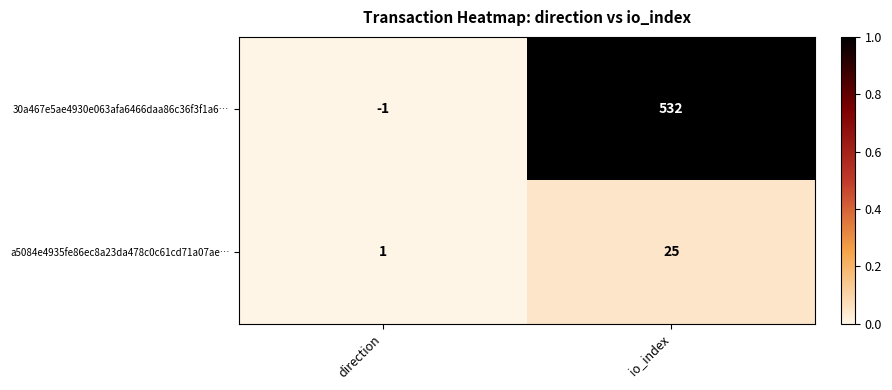

Reading right to left, what are all the values shown in this chart?

30a467e5ae4930e063afa6466daa86c36f3f1a6…: 532	-1
a5084e4935fe86ec8a23da478c0c61cd71a07ae…: 25	1